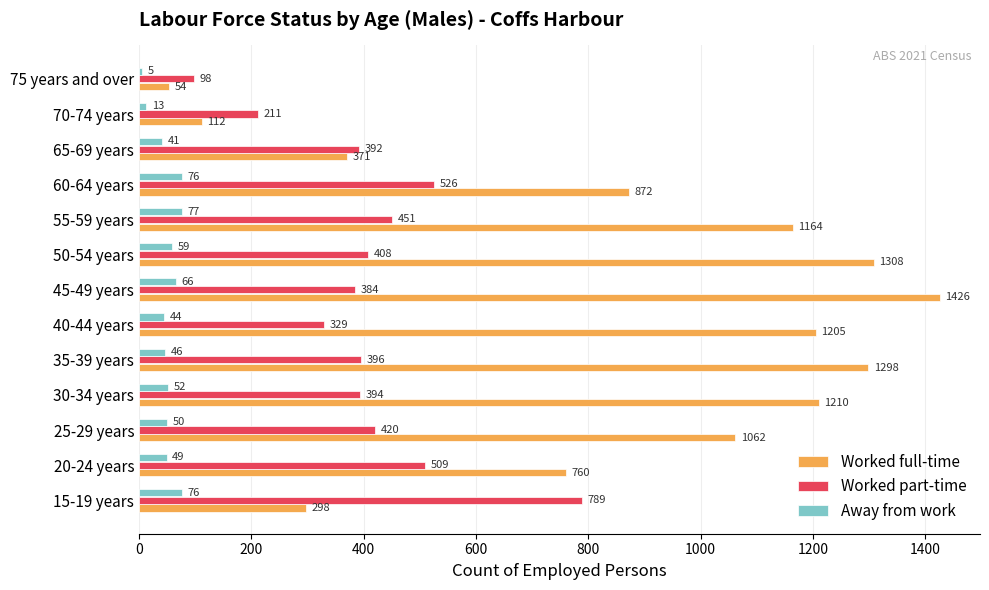

Which series has the largest range (max minus min)?

Worked full-time